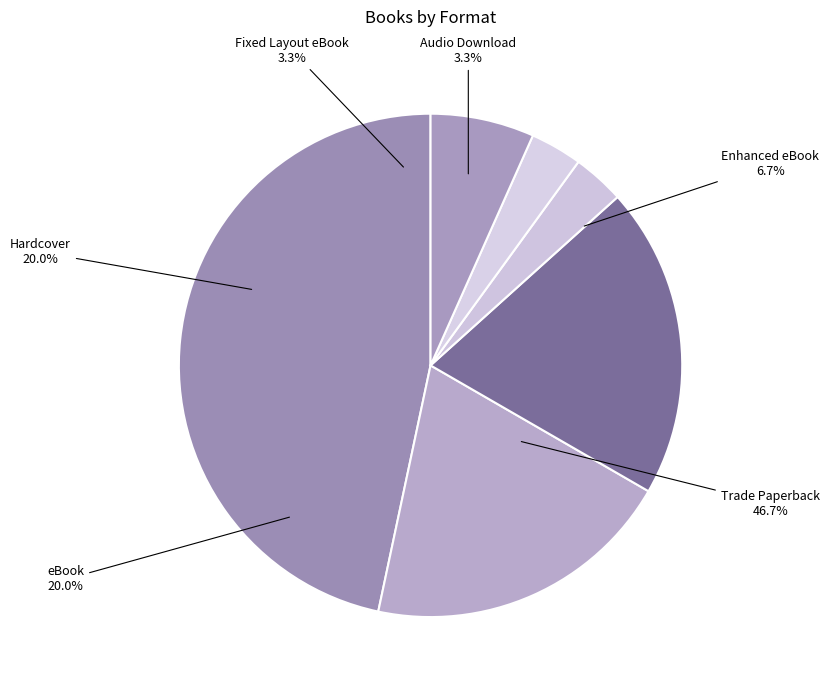

How many segments does this pie chart have?

6